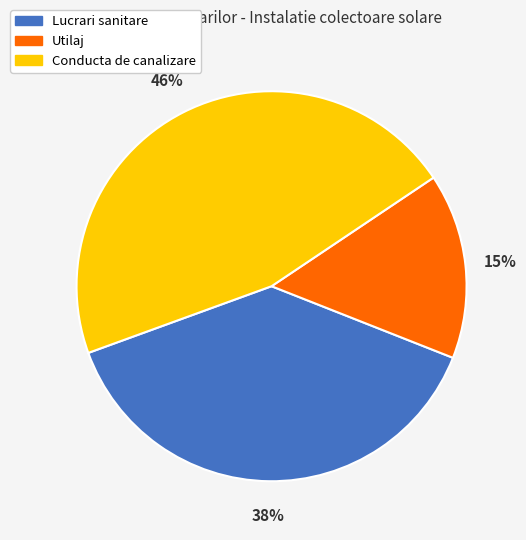

The Utilaj slice represents 27% of the pie. True or false?

False